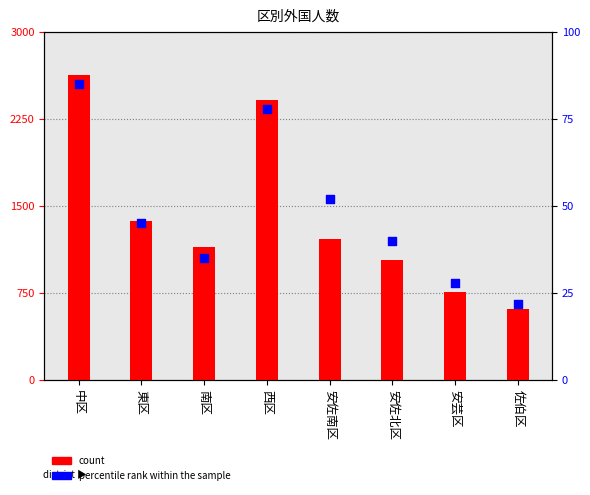

At which category is the sum across all series the highest?

中区